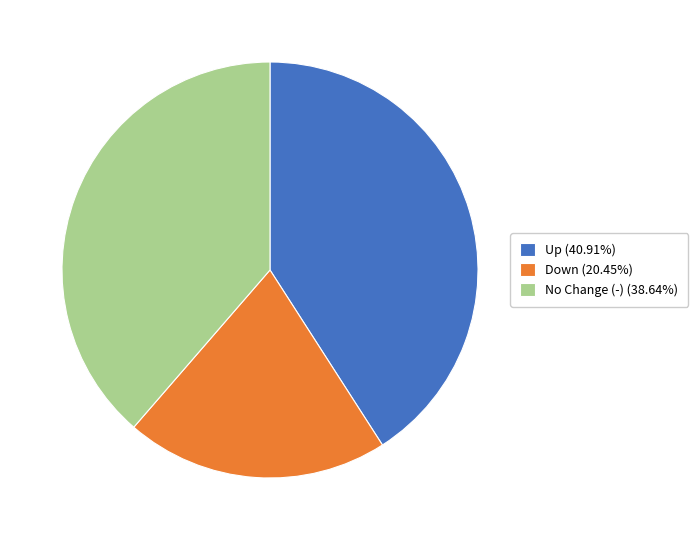

Is the sum of Up (40.91%) and No Change (-) (38.64%) greater than half?

Yes